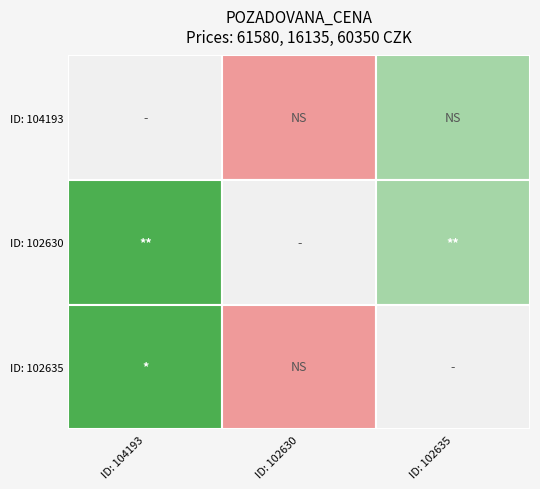

What is the sum of the 102635 values at 102635 and 104193?

120700